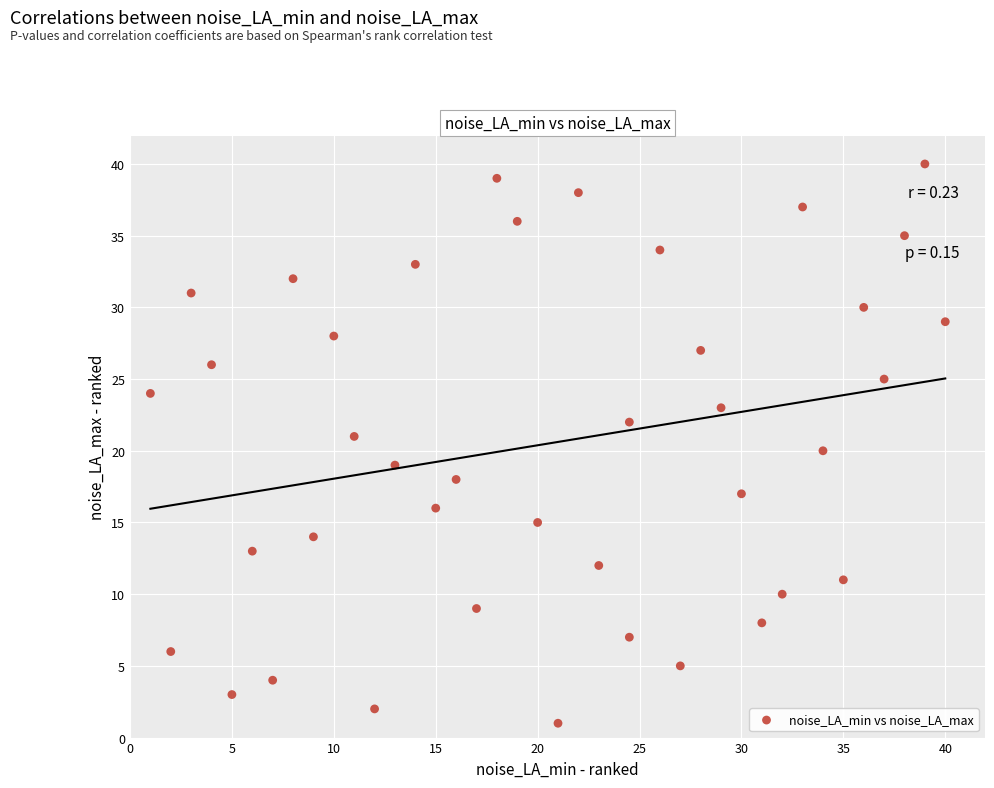

What is the range of Y values (max minus min)?

39